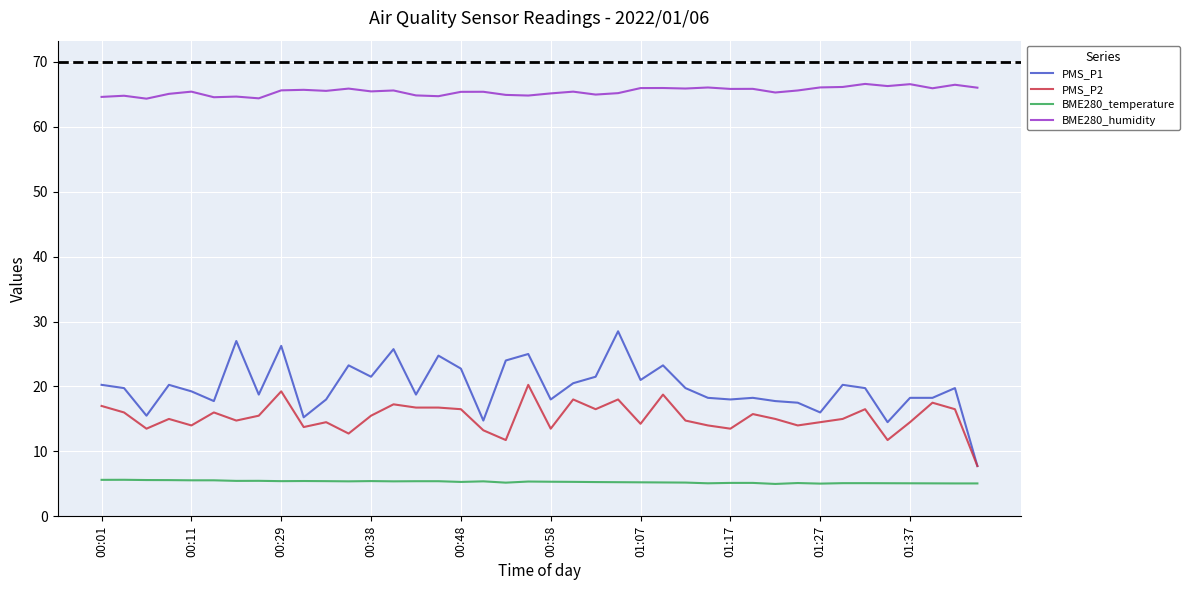

List the series in order of their peak value, lowest first.

BME280_temperature, PMS_P2, PMS_P1, BME280_humidity